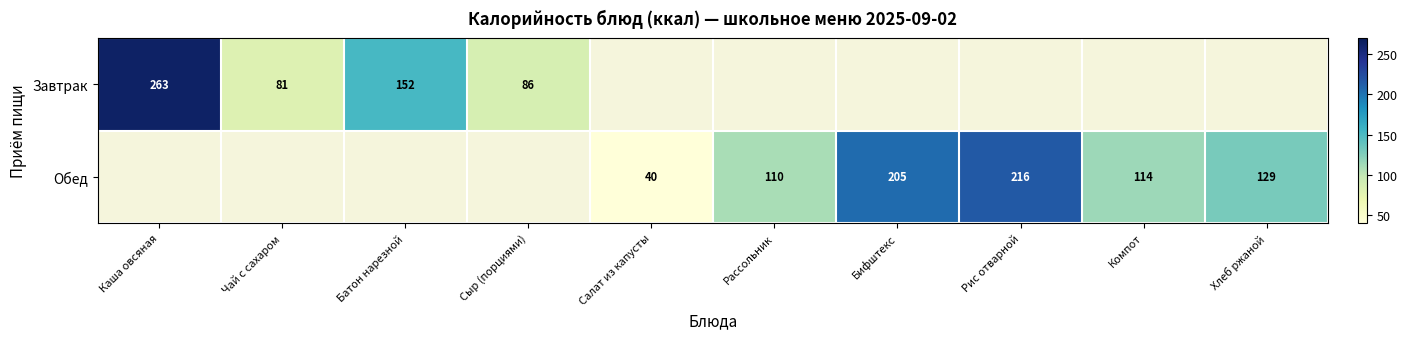

The value of Завтрак at Чай с сахаром is 81. True or false?

True